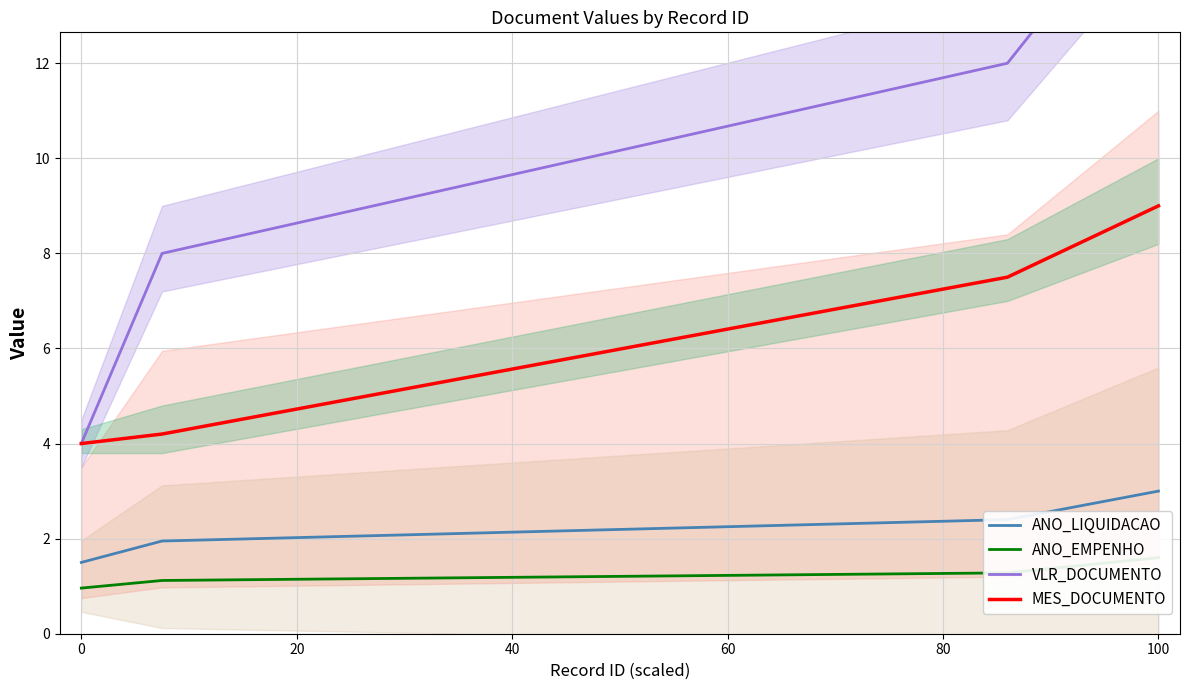

Is this an area chart (filled region under the line)?

No